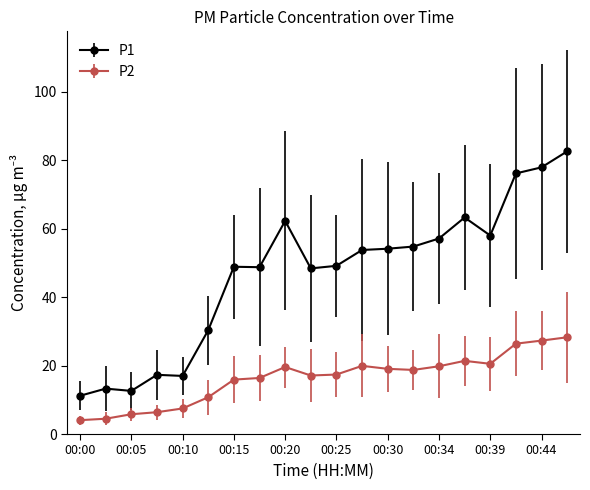

True or false: P2 and P1 cross at least once.

False